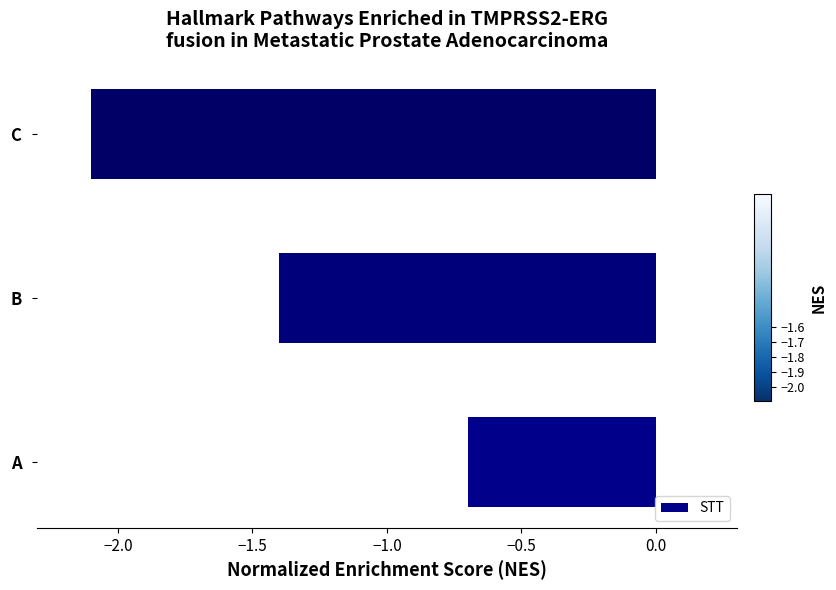

Are the bars grouped side by side (vs. stacked)?

No